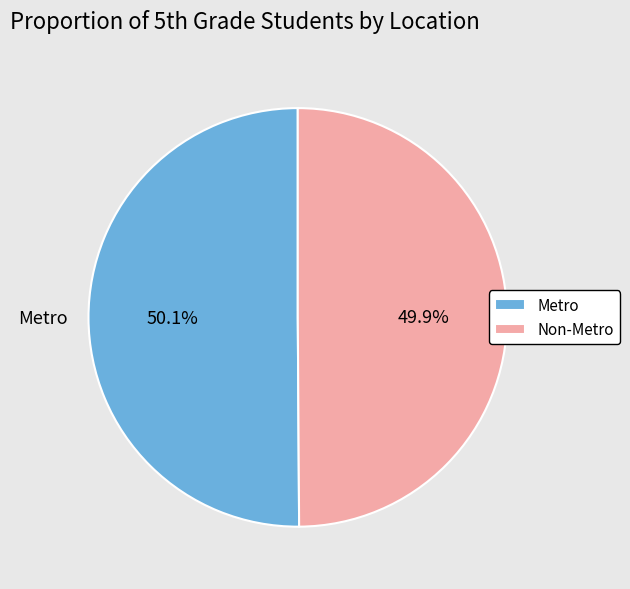

How many slices are in this pie chart?

2